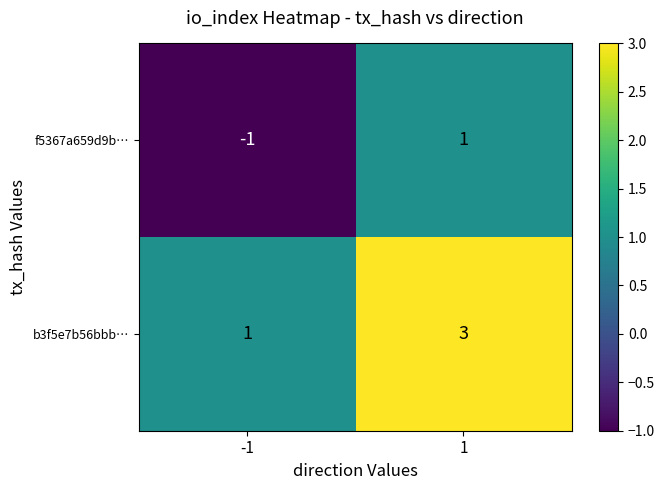

What is the sum of all b3f5e7b56bbb… values?

4